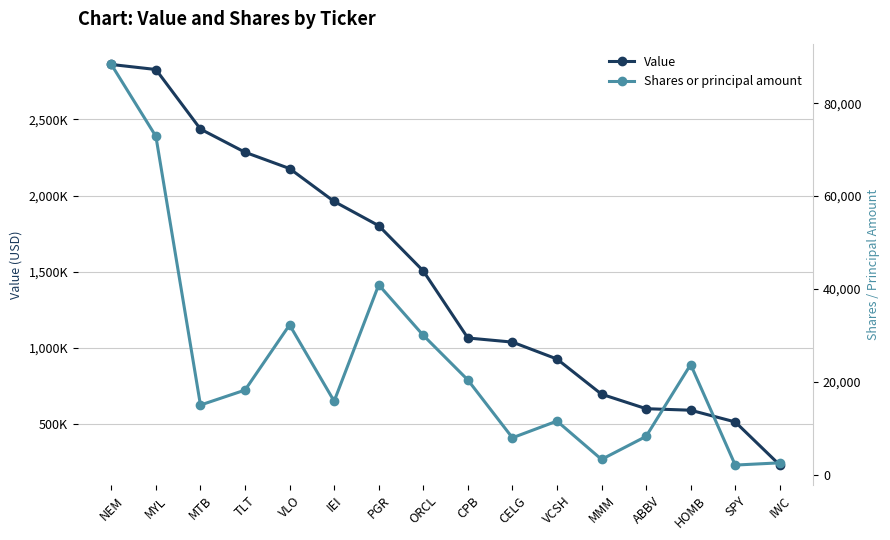

True or false: Shares or principal amount and Value intersect in this chart.

False